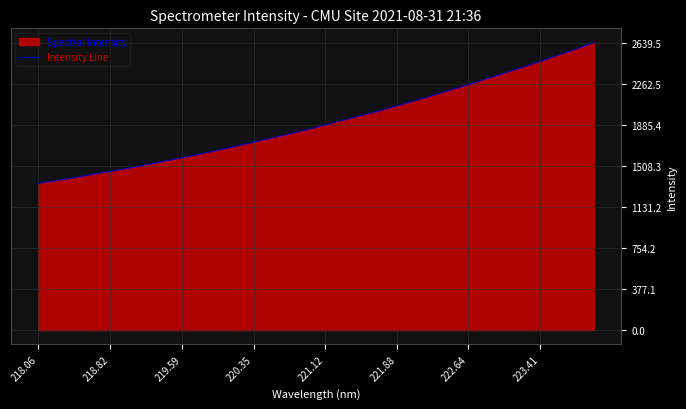

What value does the data have at 223.41?

2467.0